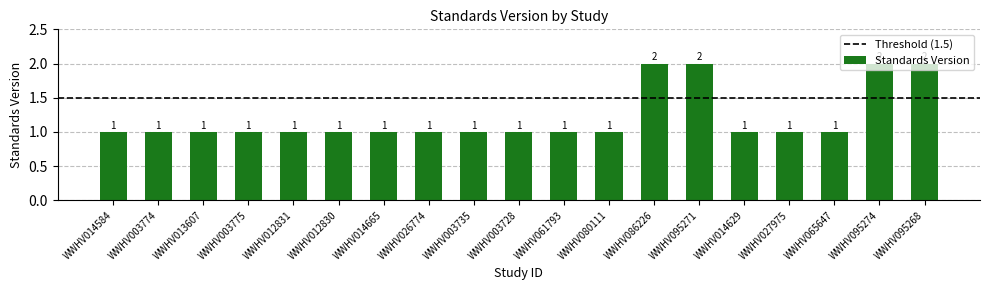

What position from the left is WWHV086226?

13